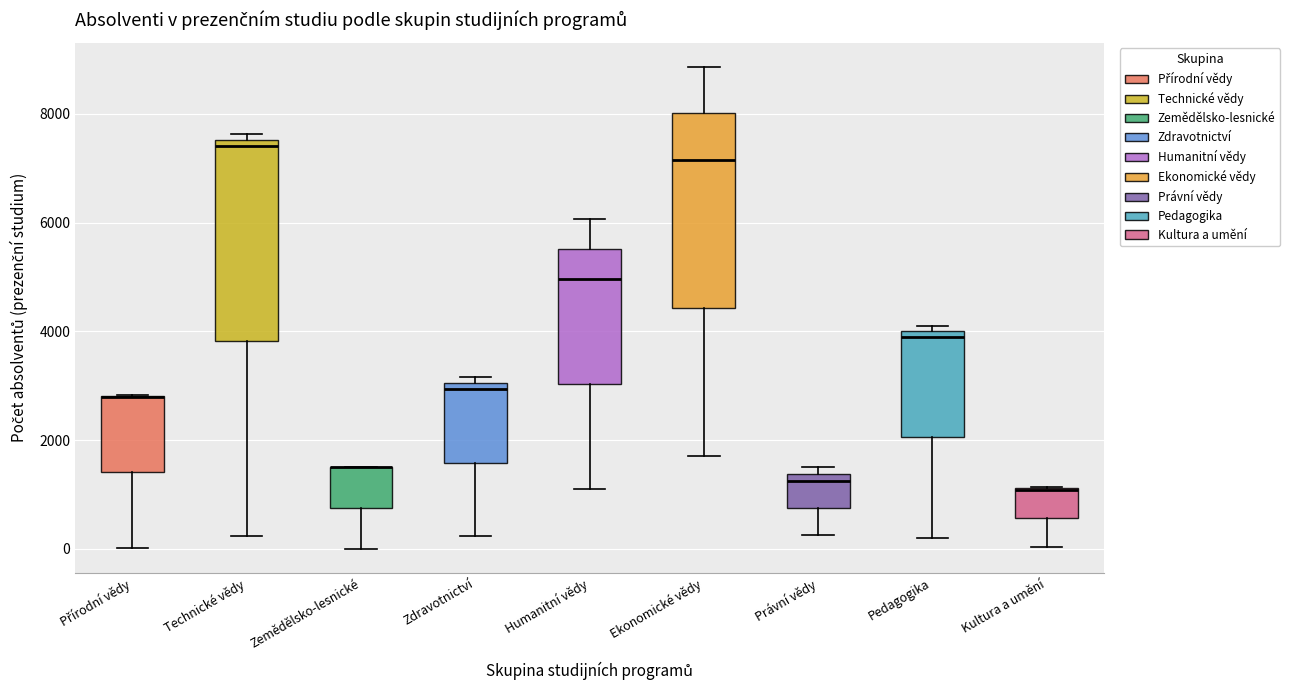

Reading left to right, transcribe this box plot: for each box, give where its median line is, the range the box spans, and where its two whiskers end, as read against the y-axis. The values are not printed on the chart, so give them approximately, as read against the axis.

Přírodní vědy: median 2800 (drawn on the box's upper edge), box 1400 to 2800, whiskers 0 to 2800
Technické vědy: median 7400, box 3800 to 7600, whiskers 200 to 7600 (just above the box's upper edge)
Zemědělsko-lesnické: median 1600 (drawn on the box's upper edge), box 800 to 1600, whiskers 0 to 1600
Zdravotnictví: median 3000 (just below the box's upper edge), box 1600 to 3000, whiskers 200 to 3200
Humanitní vědy: median 5000, box 3000 to 5600, whiskers 1200 to 6000
Ekonomické vědy: median 7200, box 4400 to 8000, whiskers 1800 to 8800
Právní vědy: median 1200, box 800 to 1400, whiskers 200 to 1400 (just above the box's upper edge)
Pedagogika: median 4000 (just below the box's upper edge), box 2000 to 4000, whiskers 200 to 4200
Kultura a umění: median 1000 (drawn on the box's upper edge), box 600 to 1200, whiskers 0 to 1200